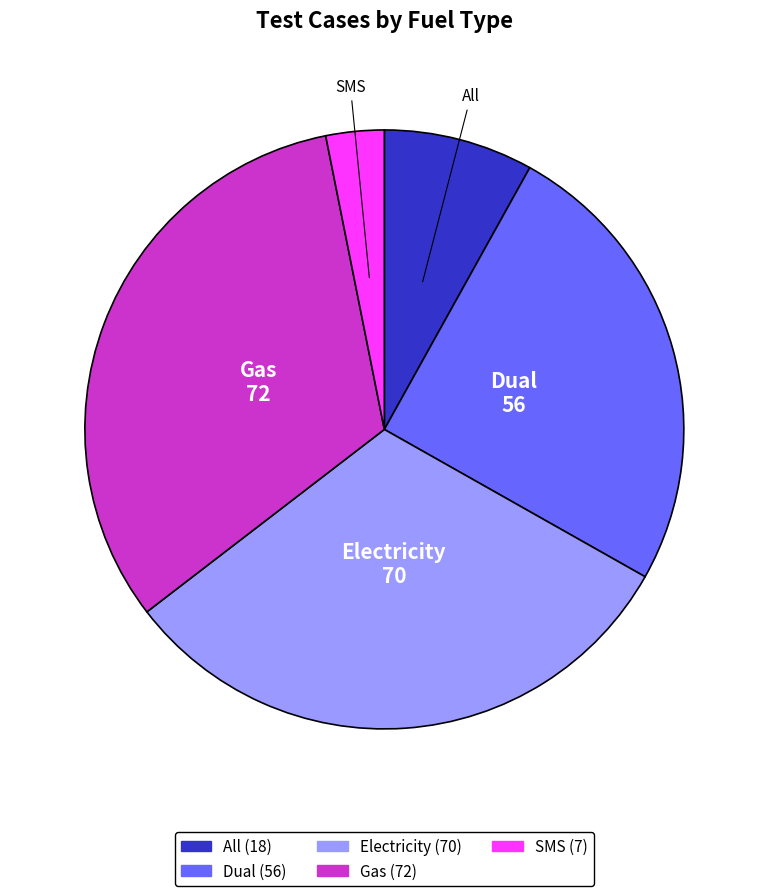

Rank the categories by value from lowest to highest.

SMS, All, Dual, Electricity, Gas